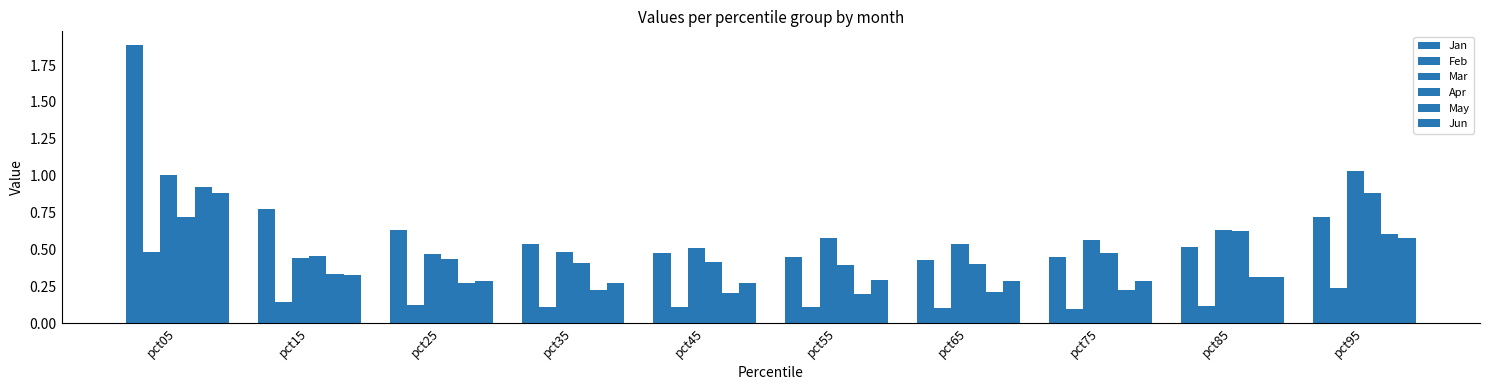

Which category has the lowest value across all series?

pct75